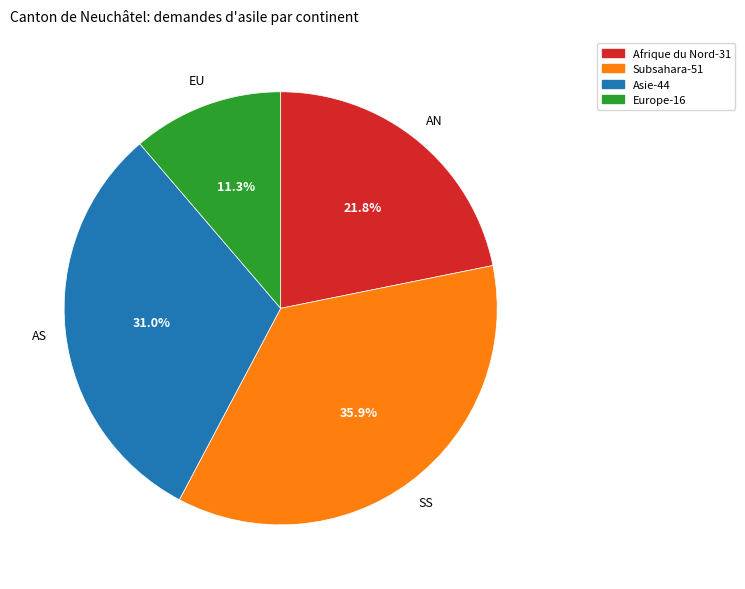

What is the ratio of the value at Europe-16 to the value at Asie-44?

0.4